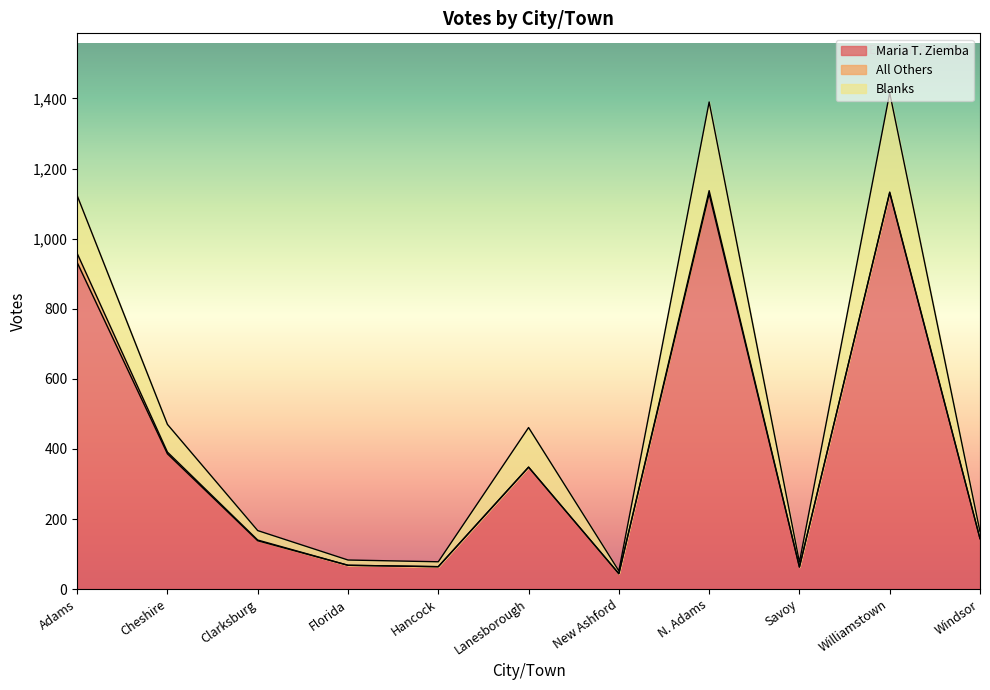

Is it true that Maria T. Ziemba equals 348 at Lanesborough?

True